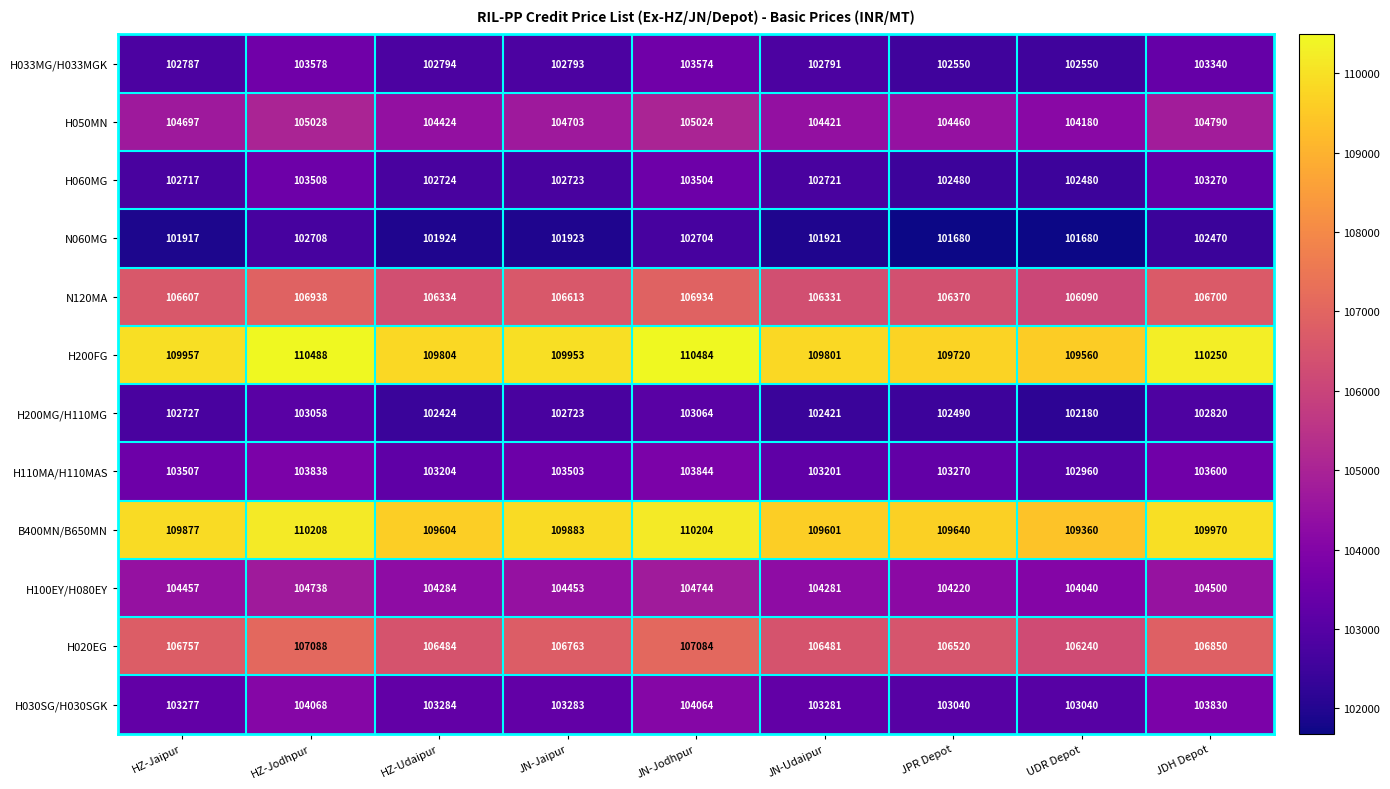

At which label is N120MA closest to 106514?

HZ-Jaipur